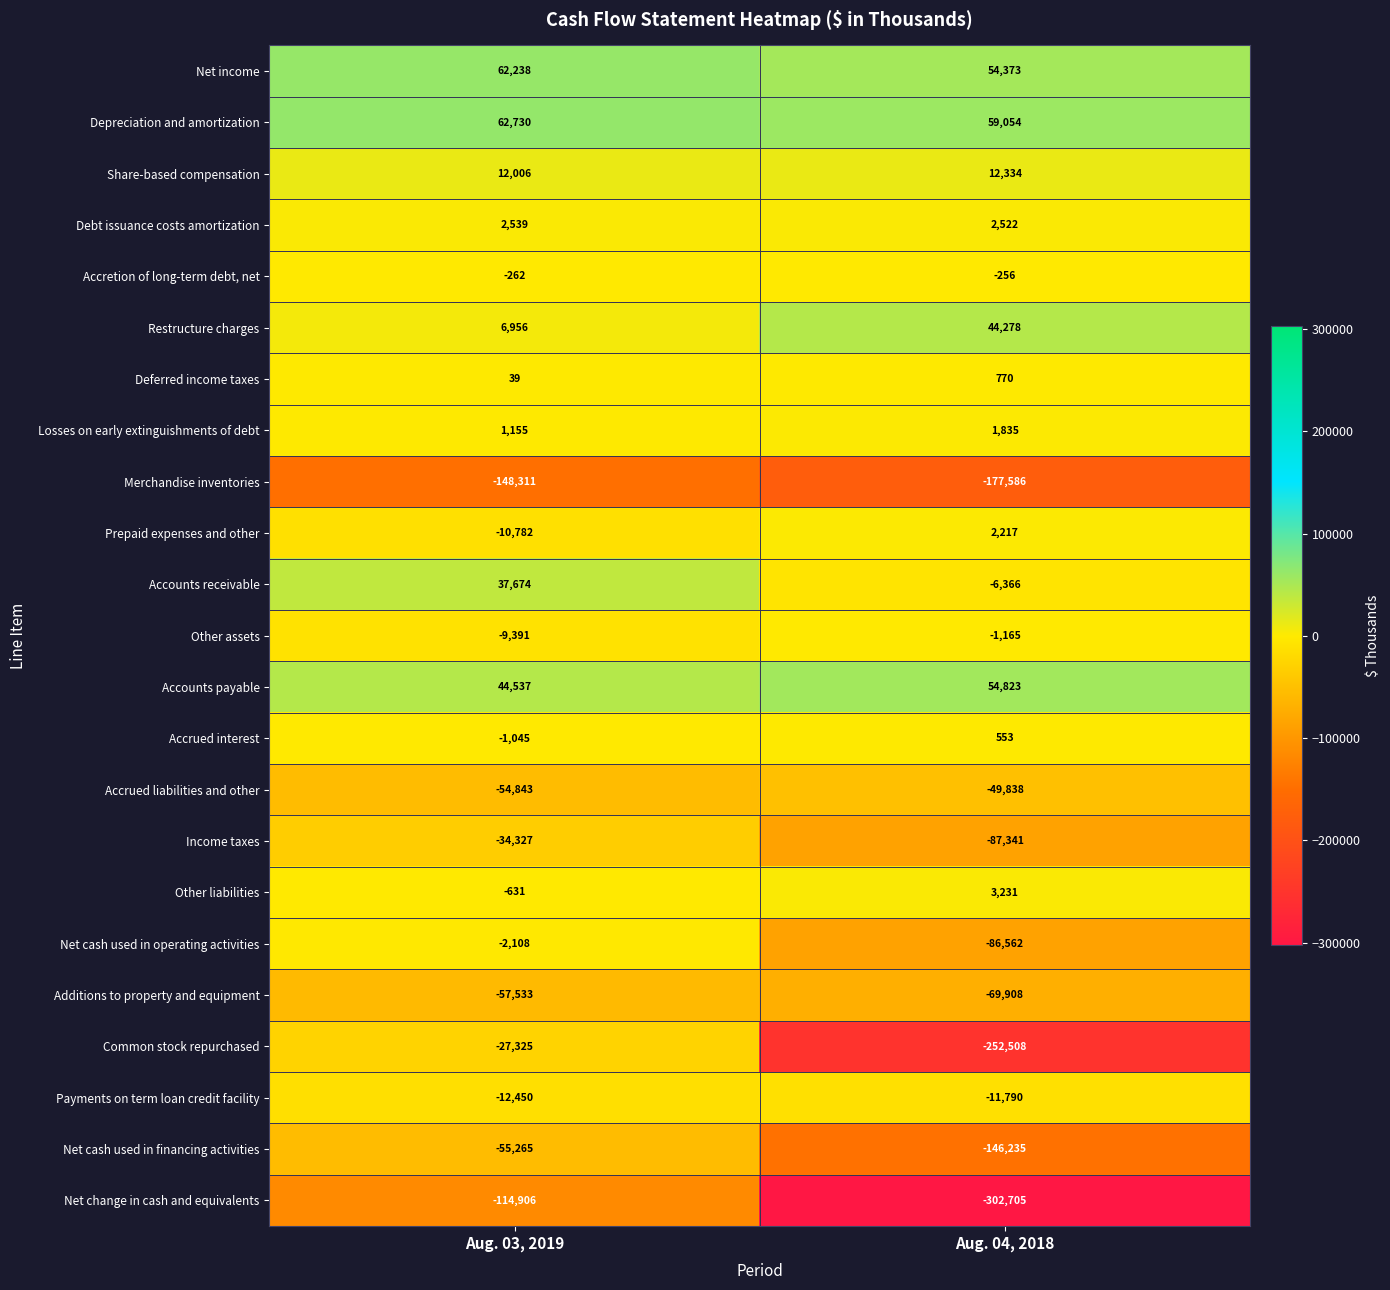

How many data points does each series have?

2